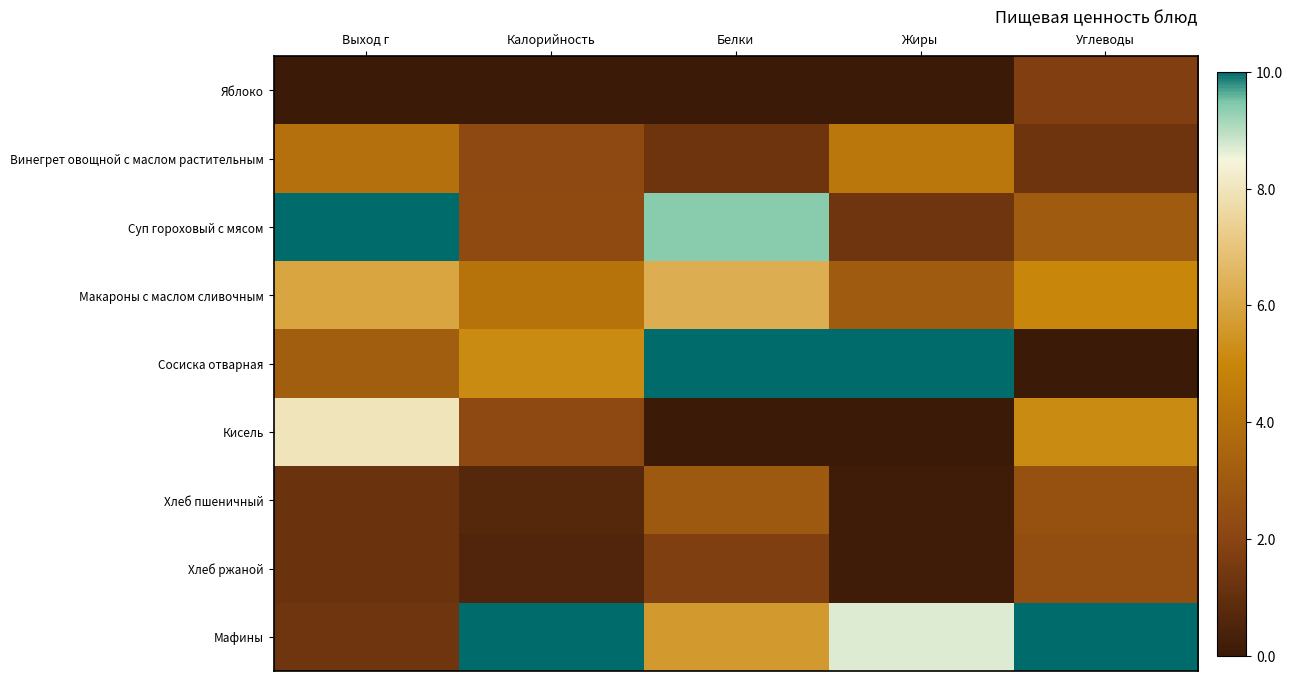

Which series has the widest spread of values?

Сосиска отварная